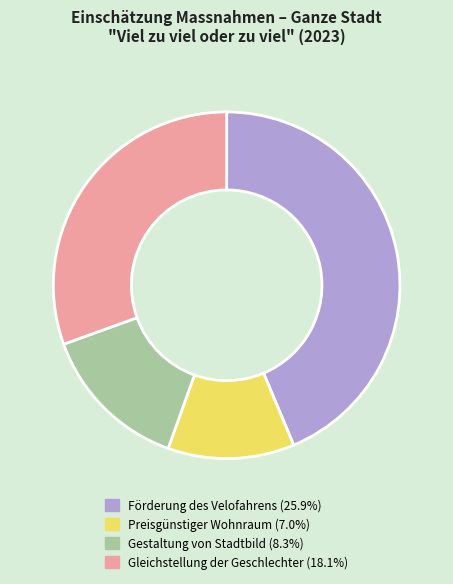

Is there a majority slice in this chart?

No